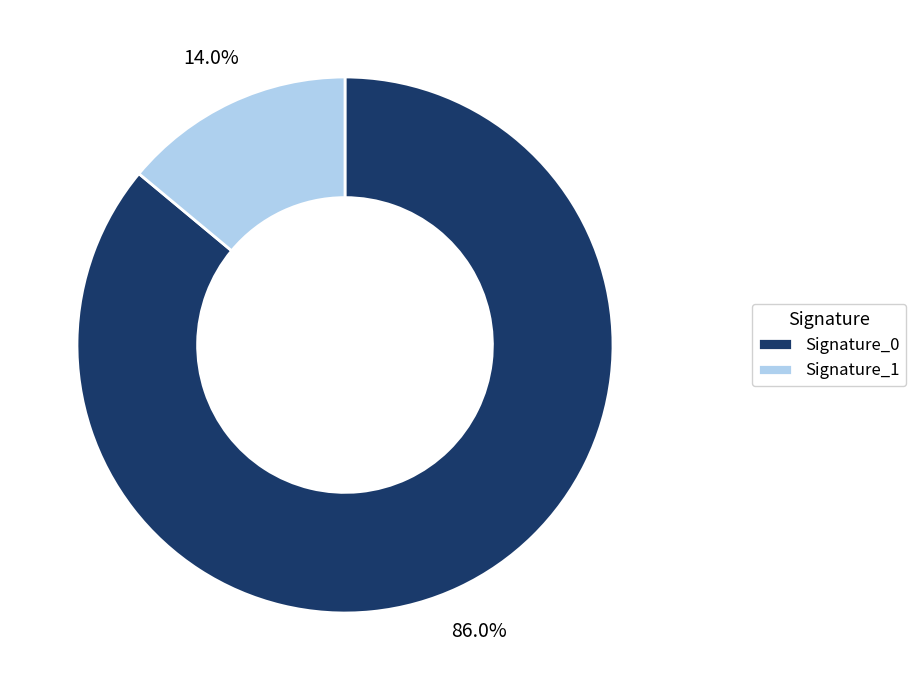

Combined, do Signature_1 and Signature_0 account for over 50%?

Yes